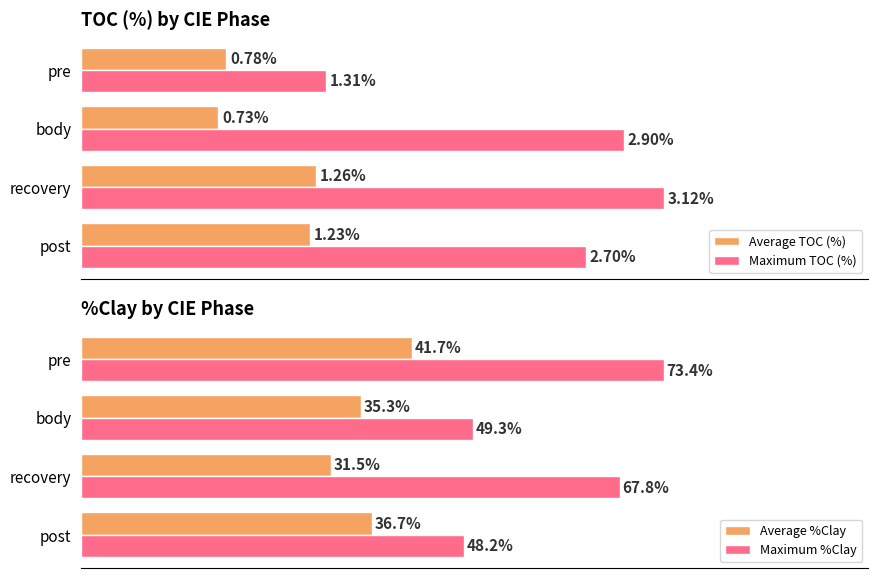

What is the minimum value for Maximum %Clay?

48.2